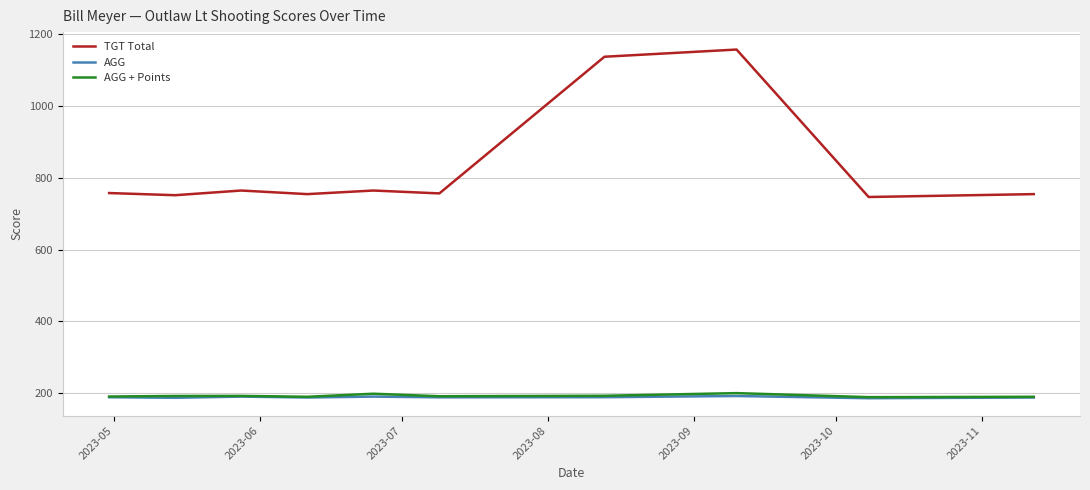

Which series has the widest spread of values?

TGT Total